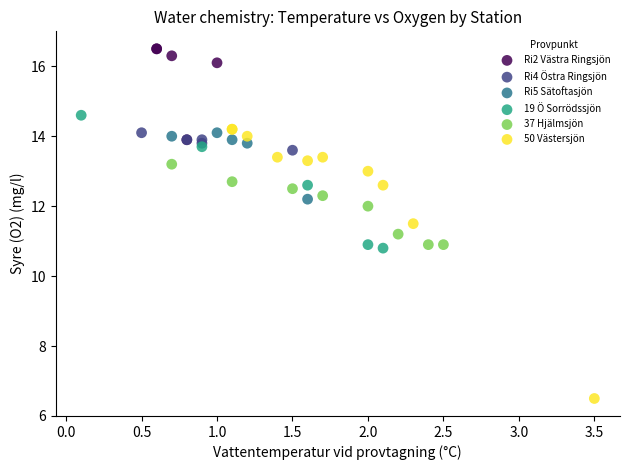

Which series reaches the minimum Y coordinate?

50 Västersjön